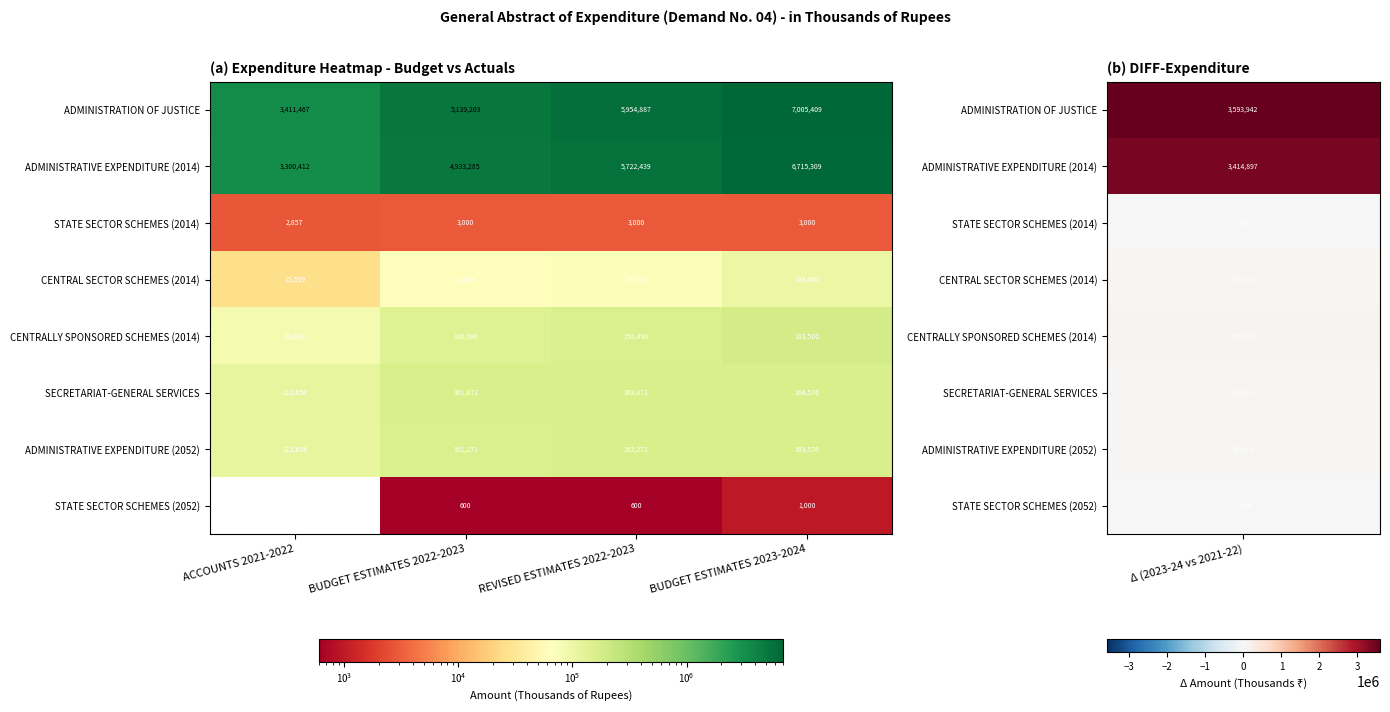

What is the sum of all STATE SECTOR SCHEMES (2052) values?

2200